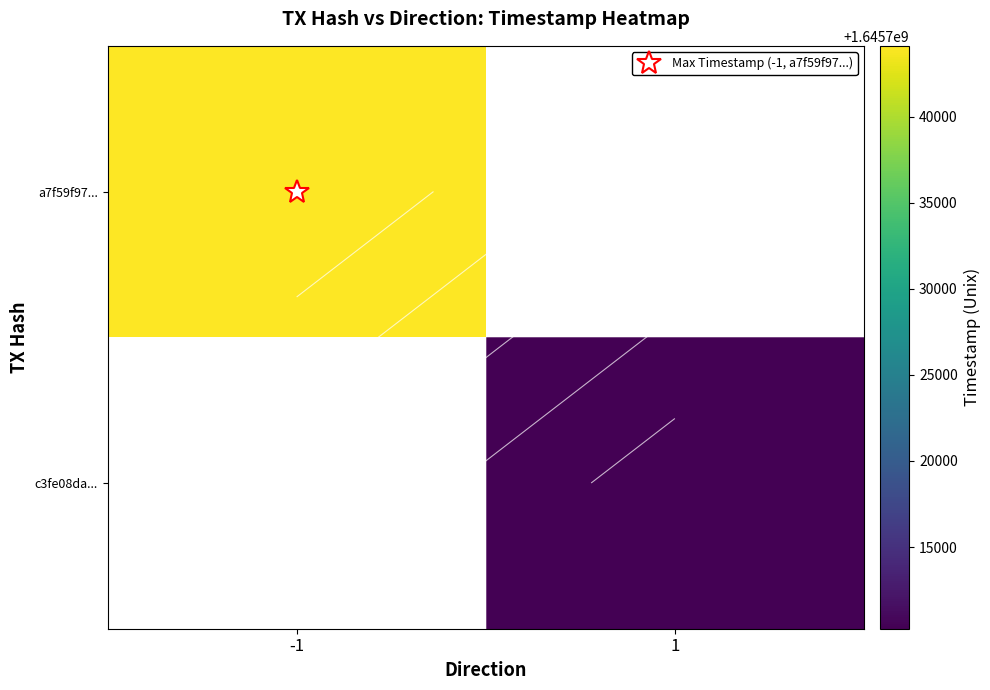

How many categories are shown in the chart?

2